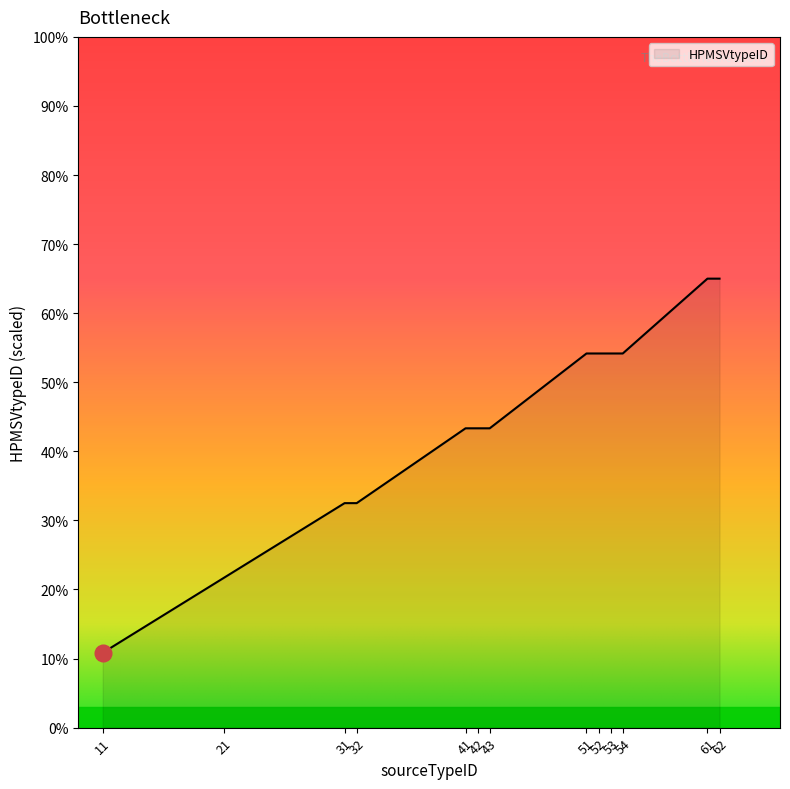

The value at 61 is 65.0. True or false?

True